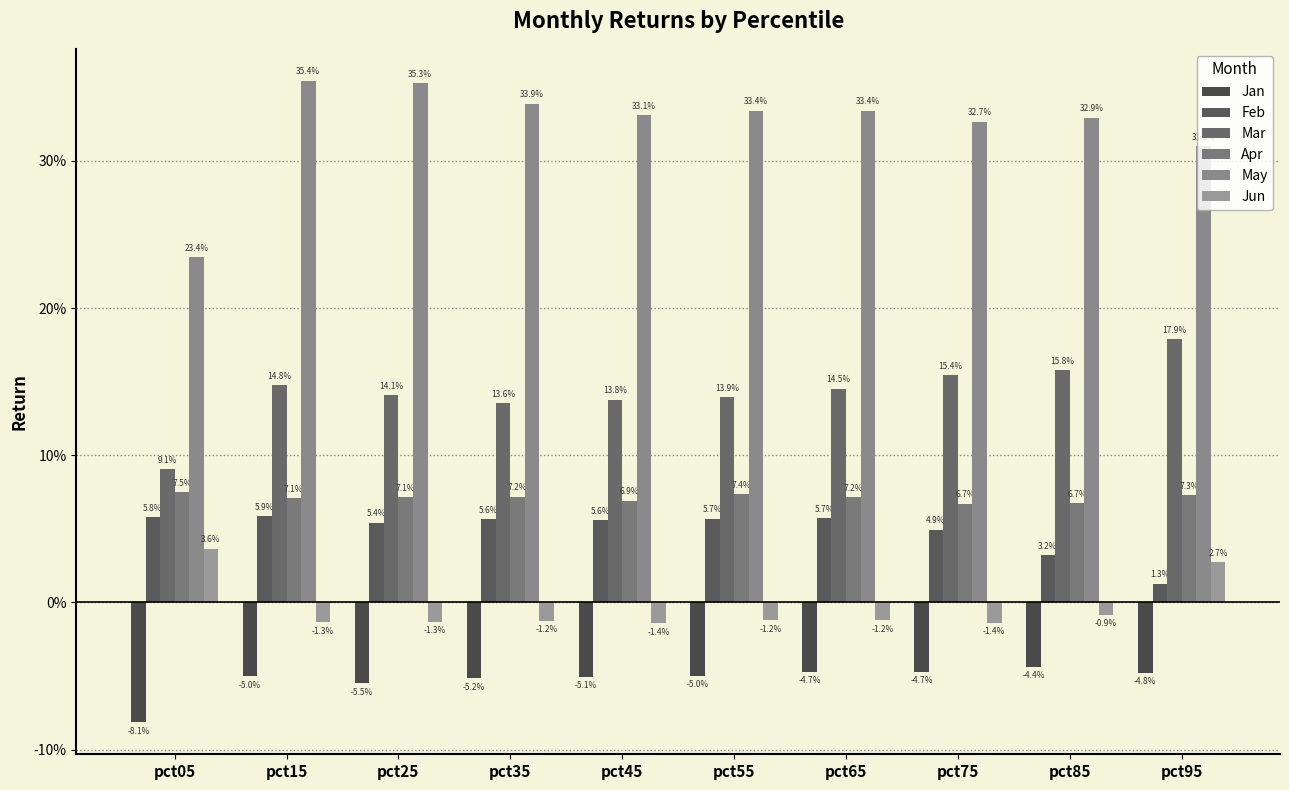

Reading left to right, transcribe all the data shown in this chart.

Jan: pct05=-0.1	pct15=-0.1	pct25=-0.1	pct35=-0.1	pct45=-0.1	pct55=-0.1	pct65=-0.0	pct75=-0.0	pct85=-0.0	pct95=-0.0
Feb: pct05=0.1	pct15=0.1	pct25=0.1	pct35=0.1	pct45=0.1	pct55=0.1	pct65=0.1	pct75=0.0	pct85=0.0	pct95=0.0
Mar: pct05=0.1	pct15=0.1	pct25=0.1	pct35=0.1	pct45=0.1	pct55=0.1	pct65=0.1	pct75=0.2	pct85=0.2	pct95=0.2
Apr: pct05=0.1	pct15=0.1	pct25=0.1	pct35=0.1	pct45=0.1	pct55=0.1	pct65=0.1	pct75=0.1	pct85=0.1	pct95=0.1
May: pct05=0.2	pct15=0.4	pct25=0.4	pct35=0.3	pct45=0.3	pct55=0.3	pct65=0.3	pct75=0.3	pct85=0.3	pct95=0.3
Jun: pct05=0.0	pct15=-0.0	pct25=-0.0	pct35=-0.0	pct45=-0.0	pct55=-0.0	pct65=-0.0	pct75=-0.0	pct85=-0.0	pct95=0.0